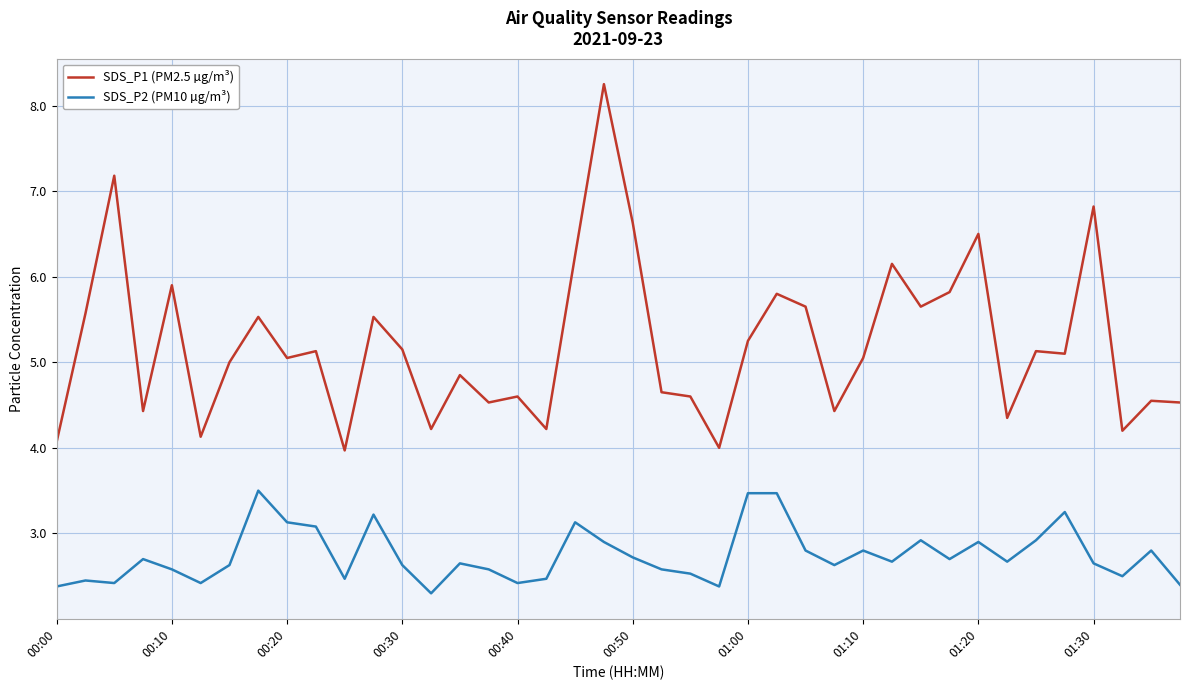

Which series has the largest total across all categories?

SDS_P1 (PM2.5 µg/m³)